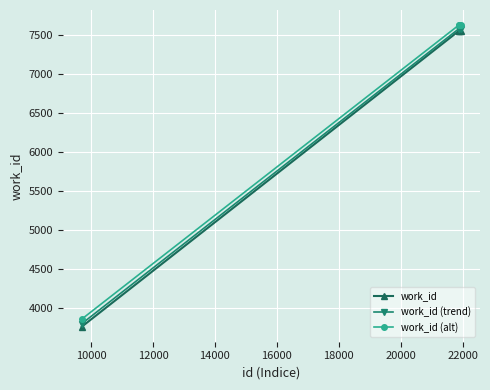

Which series has the widest spread of values?

work_id